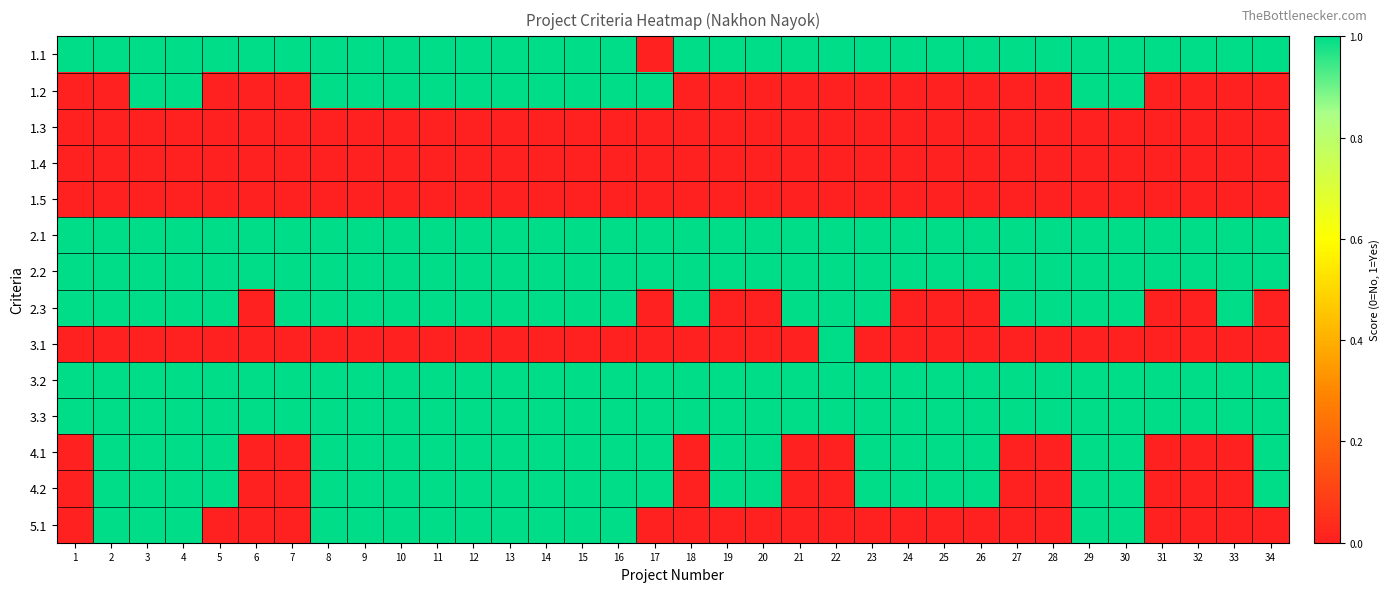

Reading left to right, transcribe all the data shown in this chart.

1.1: 1=1	2=1	3=1	4=1	5=1	6=1	7=1	8=1	9=1	10=1	11=1	12=1	13=1	14=1	15=1	16=1	17=0	18=1	19=1	20=1	21=1	22=1	23=1	24=1	25=1	26=1	27=1	28=1	29=1	30=1	31=1	32=1	33=1	34=1
1.2: 1=0	2=0	3=1	4=1	5=0	6=0	7=0	8=1	9=1	10=1	11=1	12=1	13=1	14=1	15=1	16=1	17=1	18=0	19=0	20=0	21=0	22=0	23=0	24=0	25=0	26=0	27=0	28=0	29=1	30=1	31=0	32=0	33=0	34=0
1.3: 1=0	2=0	3=0	4=0	5=0	6=0	7=0	8=0	9=0	10=0	11=0	12=0	13=0	14=0	15=0	16=0	17=0	18=0	19=0	20=0	21=0	22=0	23=0	24=0	25=0	26=0	27=0	28=0	29=0	30=0	31=0	32=0	33=0	34=0
1.4: 1=0	2=0	3=0	4=0	5=0	6=0	7=0	8=0	9=0	10=0	11=0	12=0	13=0	14=0	15=0	16=0	17=0	18=0	19=0	20=0	21=0	22=0	23=0	24=0	25=0	26=0	27=0	28=0	29=0	30=0	31=0	32=0	33=0	34=0
1.5: 1=0	2=0	3=0	4=0	5=0	6=0	7=0	8=0	9=0	10=0	11=0	12=0	13=0	14=0	15=0	16=0	17=0	18=0	19=0	20=0	21=0	22=0	23=0	24=0	25=0	26=0	27=0	28=0	29=0	30=0	31=0	32=0	33=0	34=0
2.1: 1=1	2=1	3=1	4=1	5=1	6=1	7=1	8=1	9=1	10=1	11=1	12=1	13=1	14=1	15=1	16=1	17=1	18=1	19=1	20=1	21=1	22=1	23=1	24=1	25=1	26=1	27=1	28=1	29=1	30=1	31=1	32=1	33=1	34=1
2.2: 1=1	2=1	3=1	4=1	5=1	6=1	7=1	8=1	9=1	10=1	11=1	12=1	13=1	14=1	15=1	16=1	17=1	18=1	19=1	20=1	21=1	22=1	23=1	24=1	25=1	26=1	27=1	28=1	29=1	30=1	31=1	32=1	33=1	34=1
2.3: 1=1	2=1	3=1	4=1	5=1	6=0	7=1	8=1	9=1	10=1	11=1	12=1	13=1	14=1	15=1	16=1	17=0	18=1	19=0	20=0	21=1	22=1	23=1	24=0	25=0	26=0	27=1	28=1	29=1	30=1	31=0	32=0	33=1	34=0
3.1: 1=0	2=0	3=0	4=0	5=0	6=0	7=0	8=0	9=0	10=0	11=0	12=0	13=0	14=0	15=0	16=0	17=0	18=0	19=0	20=0	21=0	22=1	23=0	24=0	25=0	26=0	27=0	28=0	29=0	30=0	31=0	32=0	33=0	34=0
3.2: 1=1	2=1	3=1	4=1	5=1	6=1	7=1	8=1	9=1	10=1	11=1	12=1	13=1	14=1	15=1	16=1	17=1	18=1	19=1	20=1	21=1	22=1	23=1	24=1	25=1	26=1	27=1	28=1	29=1	30=1	31=1	32=1	33=1	34=1
3.3: 1=1	2=1	3=1	4=1	5=1	6=1	7=1	8=1	9=1	10=1	11=1	12=1	13=1	14=1	15=1	16=1	17=1	18=1	19=1	20=1	21=1	22=1	23=1	24=1	25=1	26=1	27=1	28=1	29=1	30=1	31=1	32=1	33=1	34=1
4.1: 1=0	2=1	3=1	4=1	5=1	6=0	7=0	8=1	9=1	10=1	11=1	12=1	13=1	14=1	15=1	16=1	17=1	18=0	19=1	20=1	21=0	22=0	23=1	24=1	25=1	26=1	27=0	28=0	29=1	30=1	31=0	32=0	33=0	34=1
4.2: 1=0	2=1	3=1	4=1	5=1	6=0	7=0	8=1	9=1	10=1	11=1	12=1	13=1	14=1	15=1	16=1	17=1	18=0	19=1	20=1	21=0	22=0	23=1	24=1	25=1	26=1	27=0	28=0	29=1	30=1	31=0	32=0	33=0	34=1
5.1: 1=0	2=1	3=1	4=1	5=0	6=0	7=0	8=1	9=1	10=1	11=1	12=1	13=1	14=1	15=1	16=1	17=0	18=0	19=0	20=0	21=0	22=0	23=0	24=0	25=0	26=0	27=0	28=0	29=1	30=1	31=0	32=0	33=0	34=0